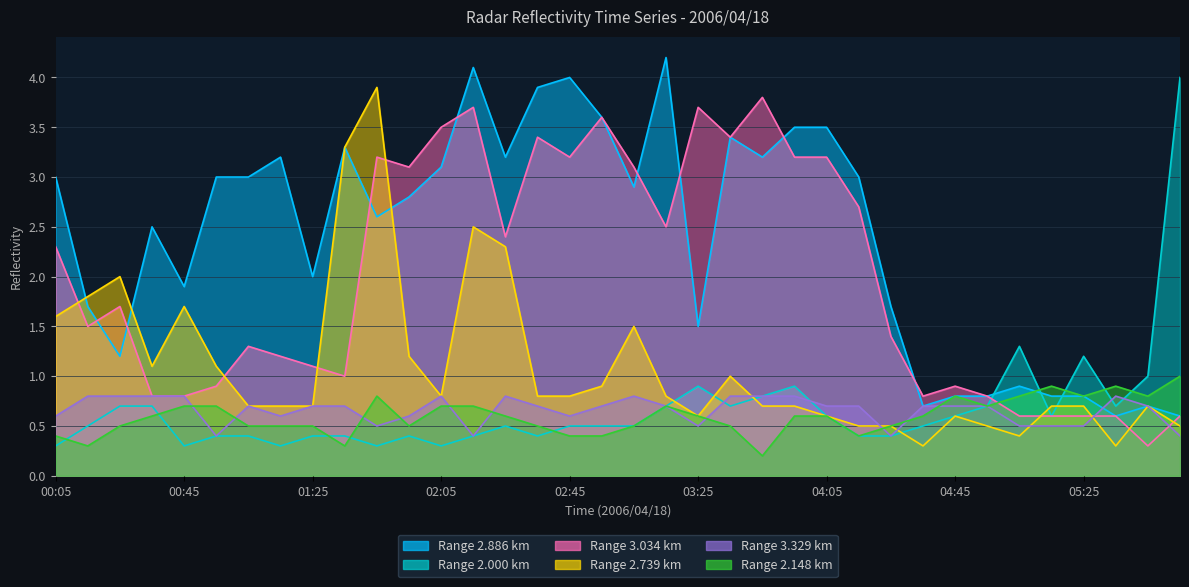

How many series are shown in this chart?

6